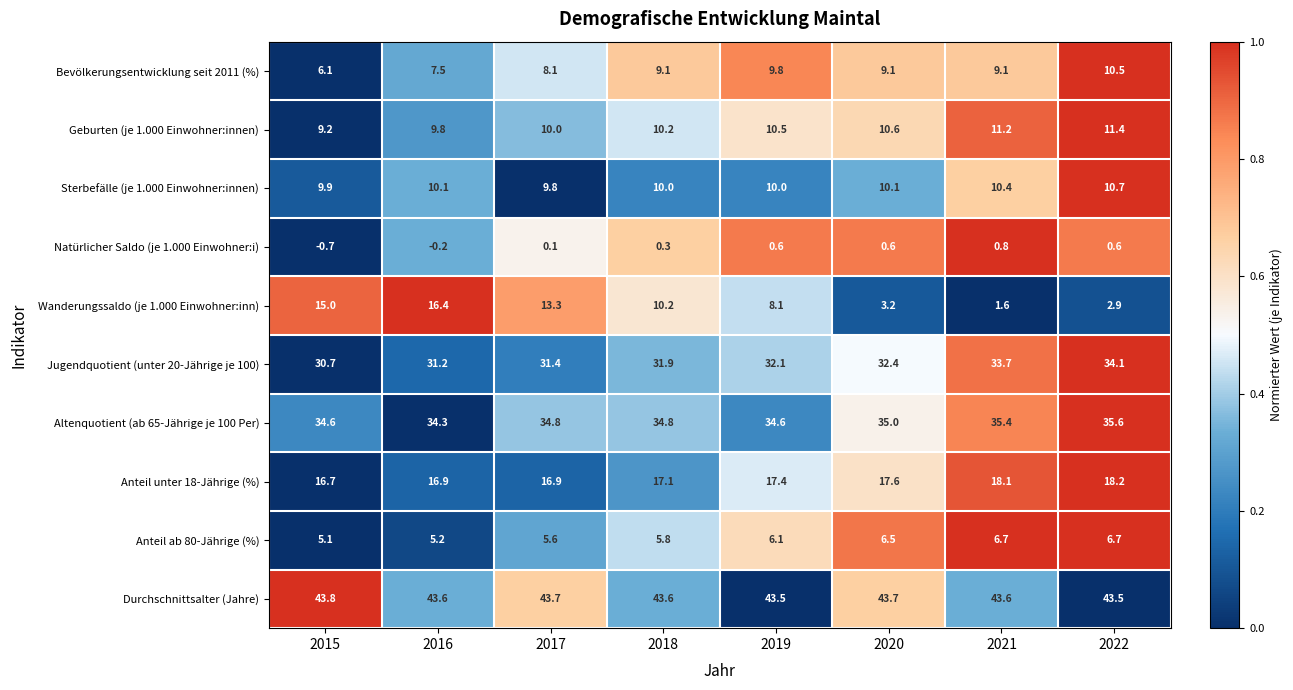

List the labels in order of Jugendquotient (unter 20-Jährige je 100) value, smallest first.

2015, 2016, 2017, 2018, 2019, 2020, 2021, 2022